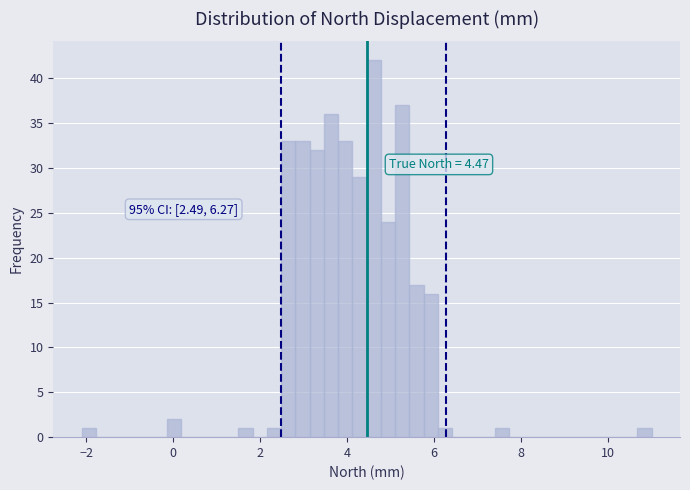

Around what value on the x-axis is the tallest bar? Give the approximate position of its centre, as read against the axis.

4.6